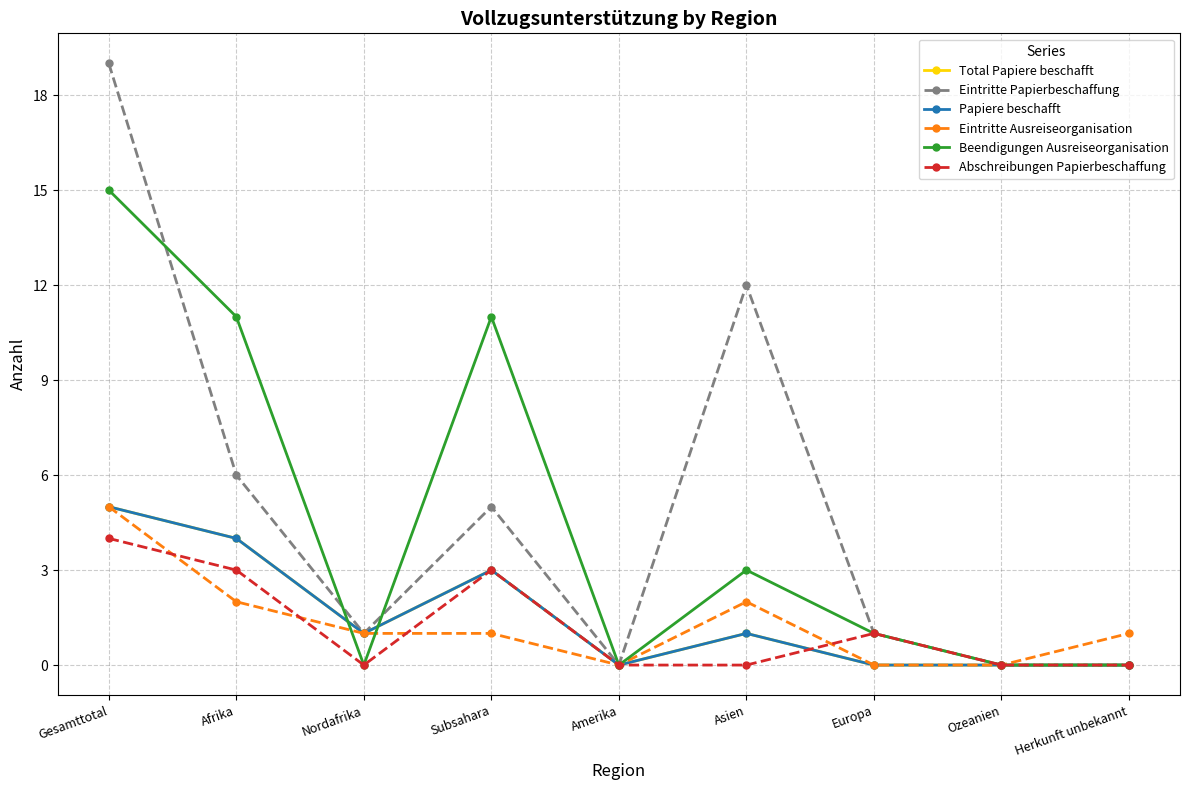

The Eintritte Ausreiseorganisation series shows 0 at Europa. True or false?

True